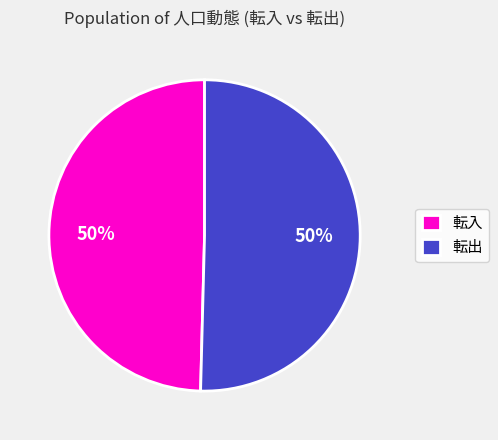

To the nearest percent, what is the average slice percentage?

50%